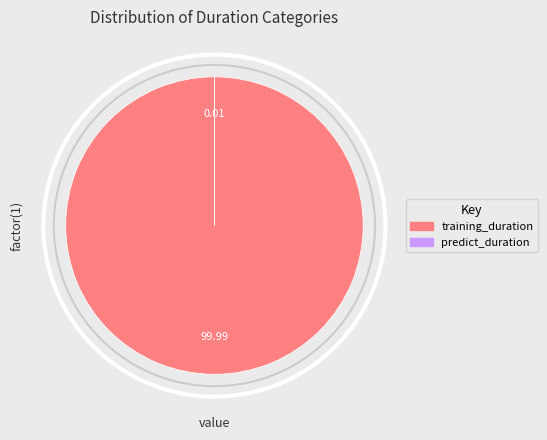

Which category has the biggest portion of the pie?

training_duration